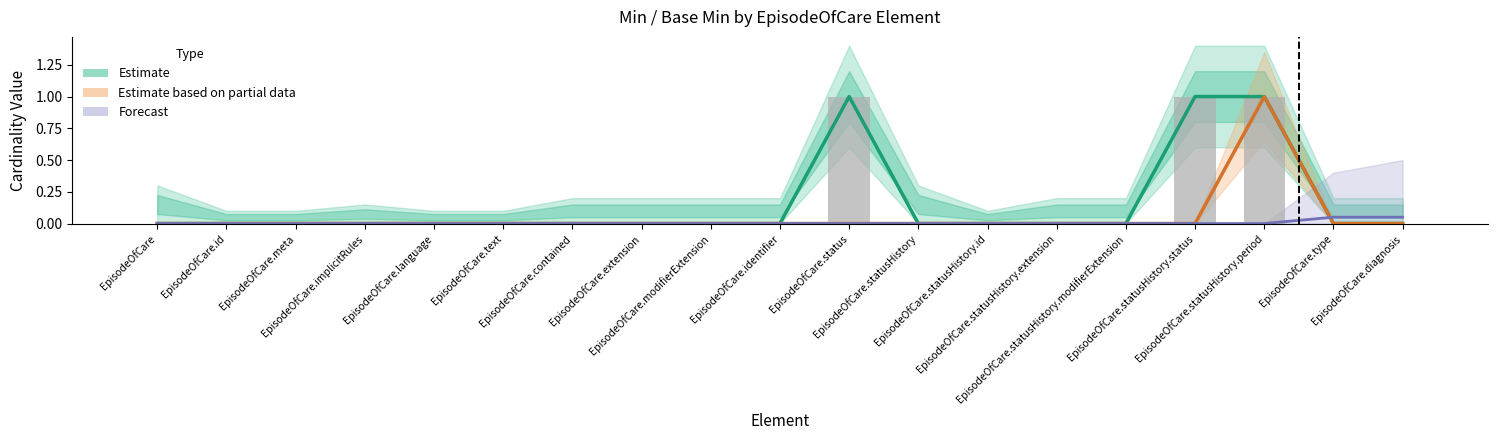

True or false: Forecast has a value of 0.0 at EpisodeOfCare.statusHistory.extension.

False